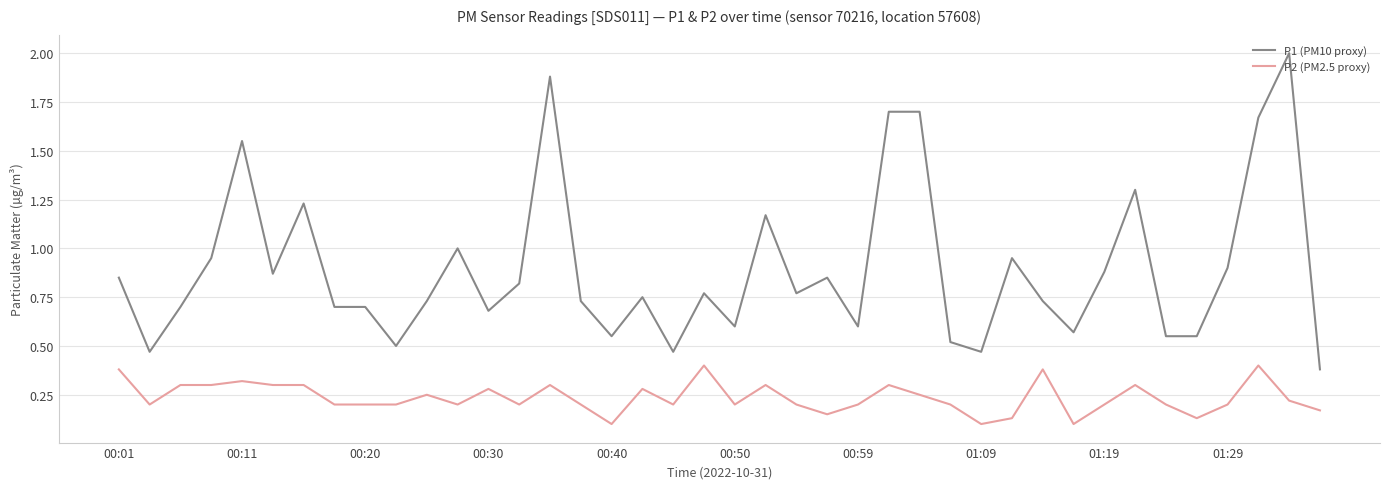

Count the number of data series in this chart.

2